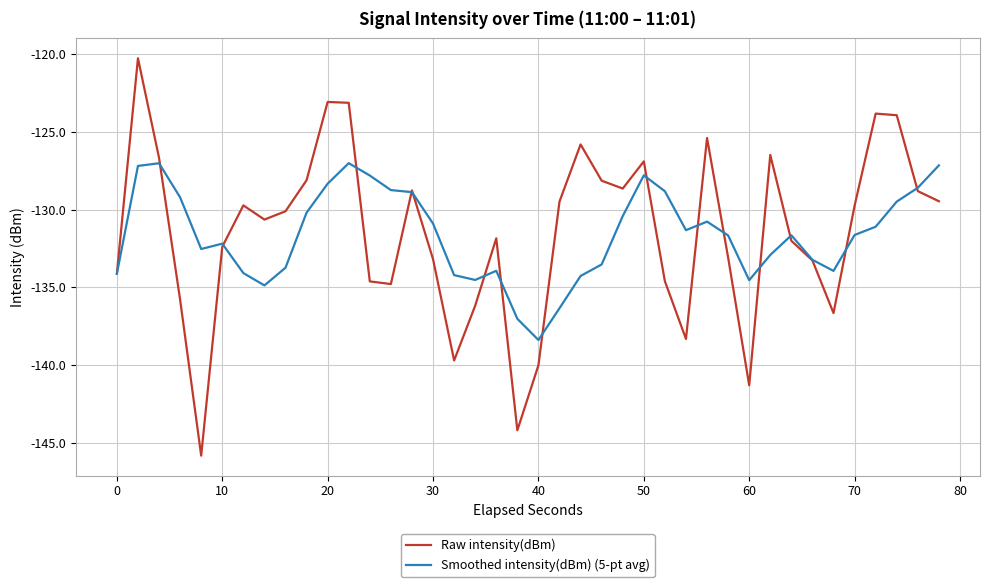

What is the highest value of the Raw intensity(dBm) series?

-120.3